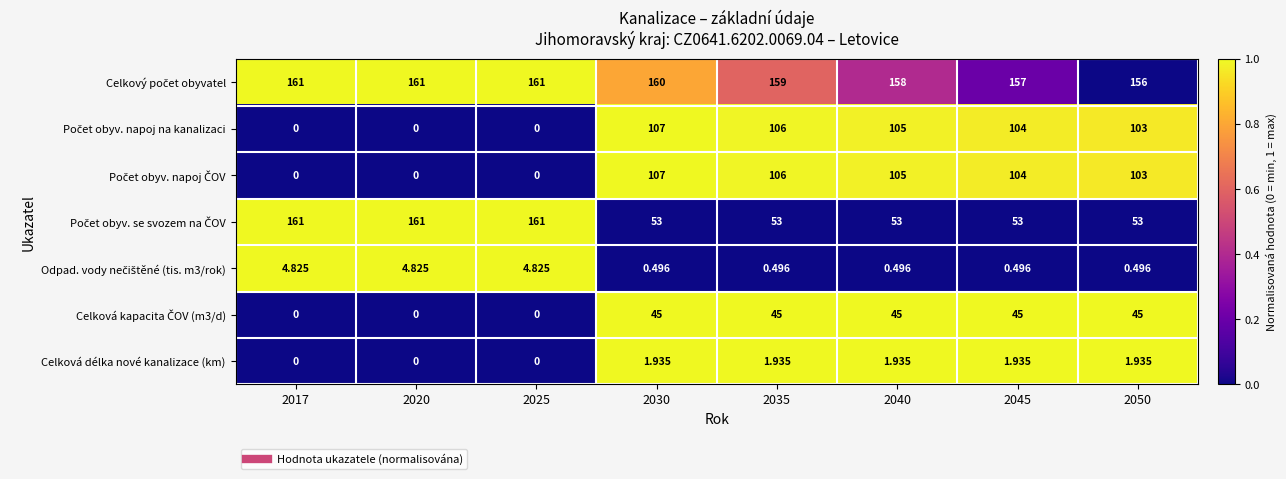

How many series are shown in this chart?

7